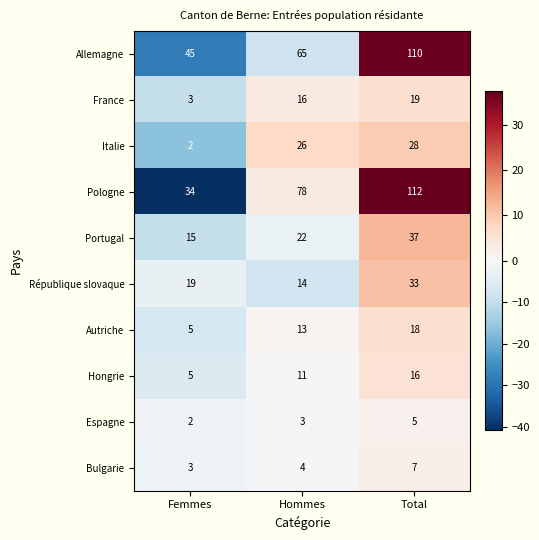

At Hommes, list the series in order from smallest to largest.

Espagne, Bulgarie, Hongrie, Autriche, République slovaque, France, Portugal, Italie, Allemagne, Pologne